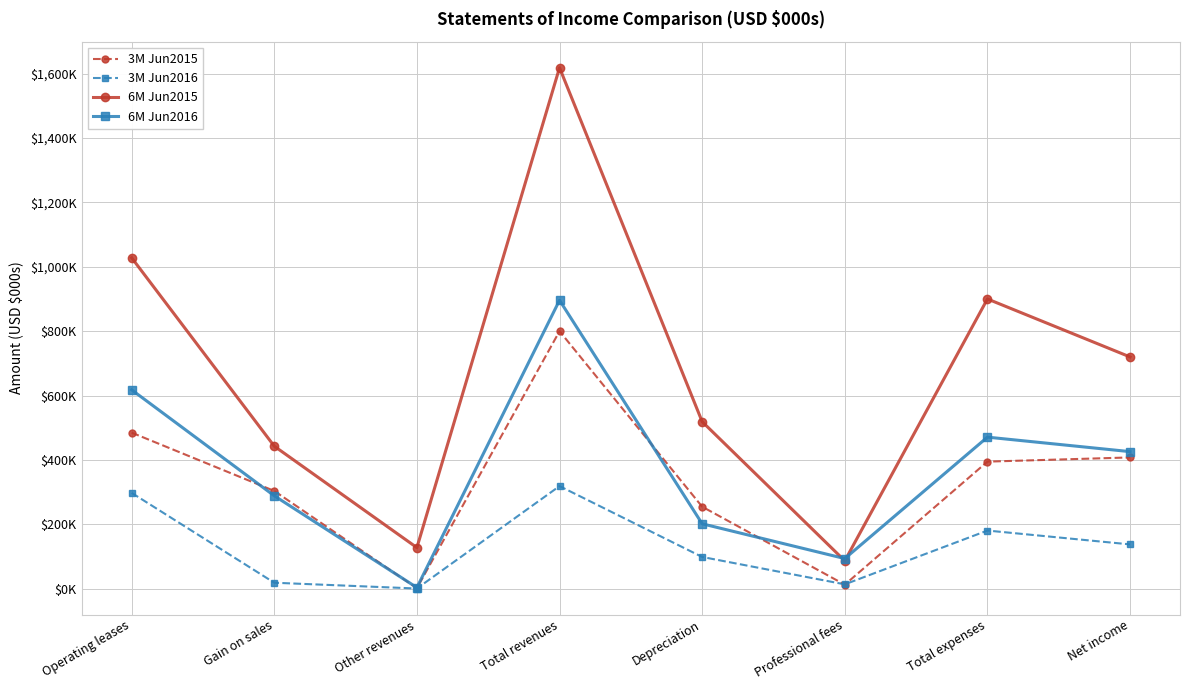

How many categories are shown in the chart?

8